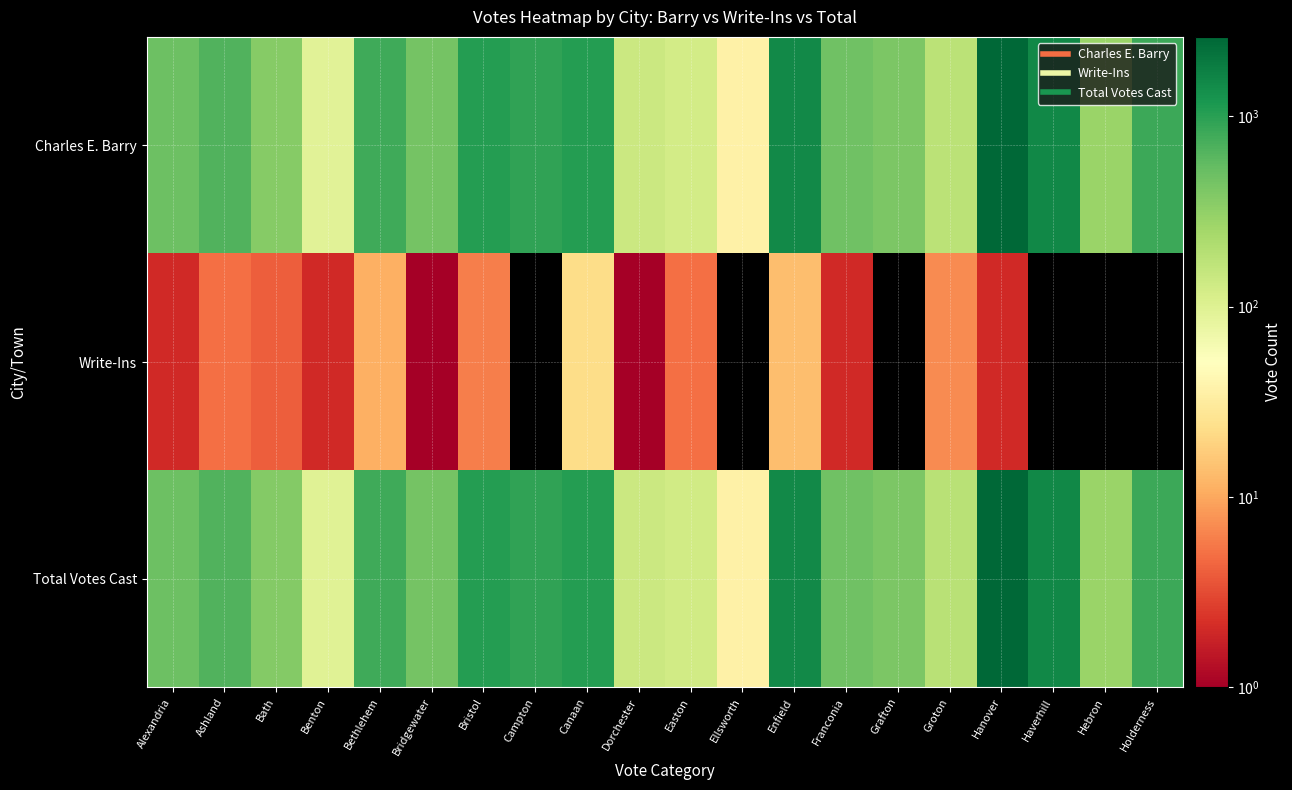

Which series has the largest total across all categories?

Total Votes Cast